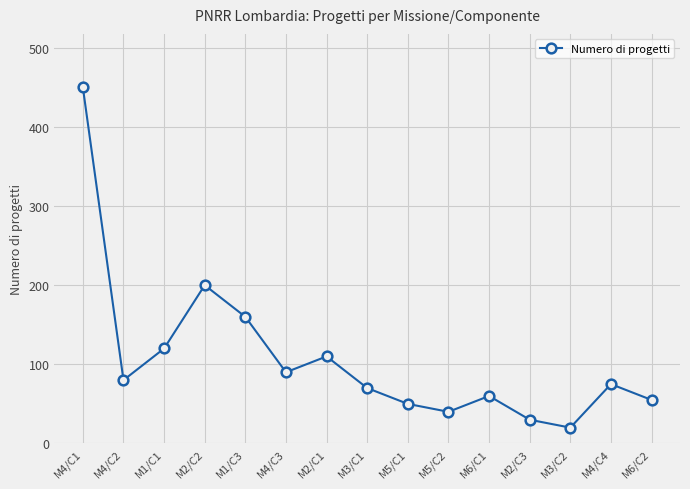

What is the label of the 11th point from the right?

M1/C3